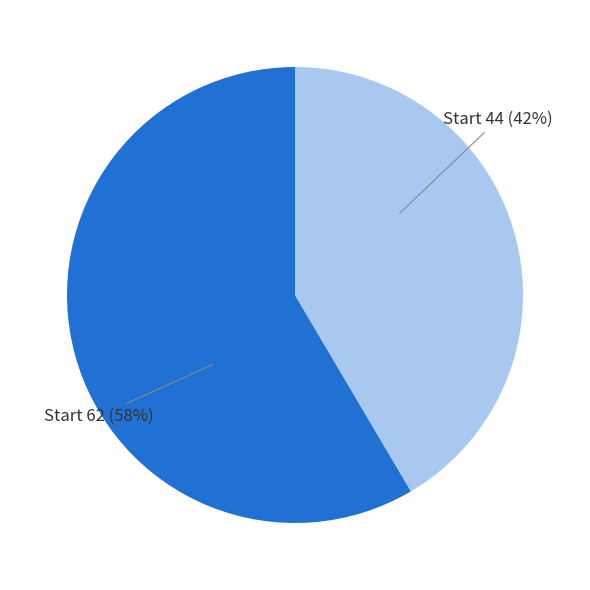

To the nearest percent, what is the average slice percentage?

50%